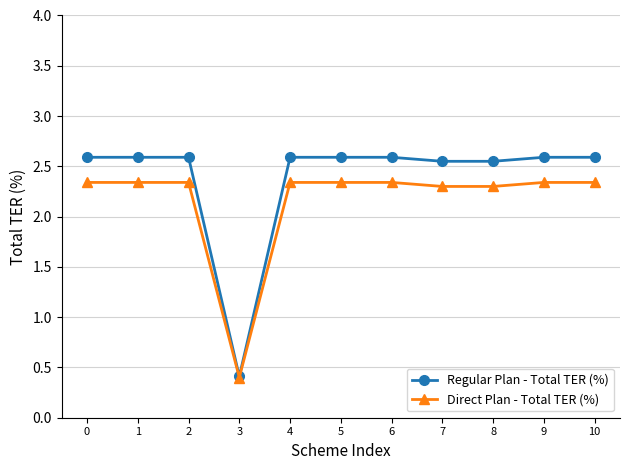

Count the Direct Plan - Total TER (%) values in the range 2 to 3.

10